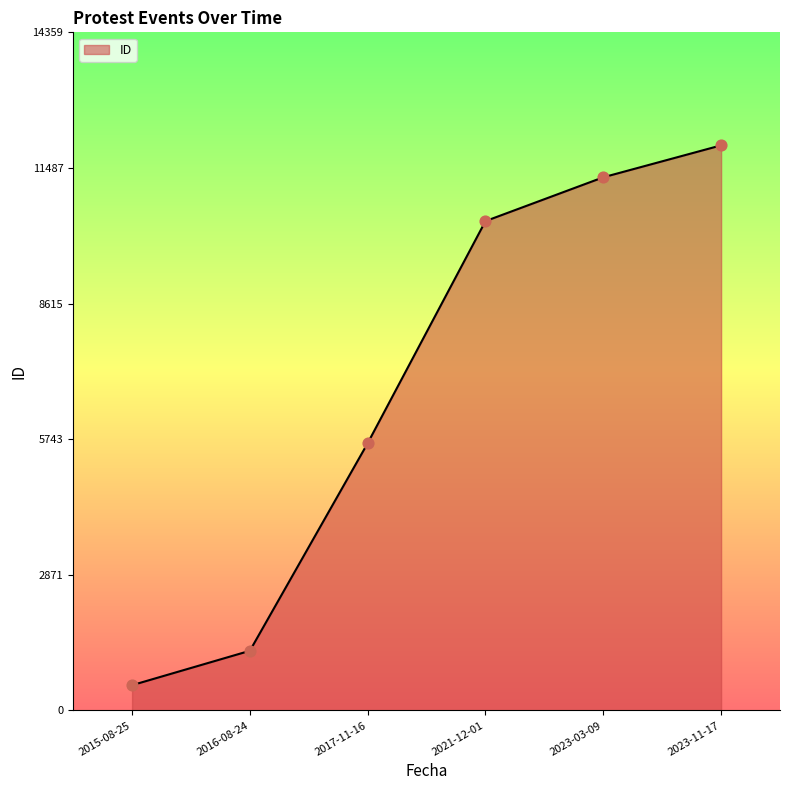

What is the ratio of the value at 2015-08-25 to the value at 2017-11-16?

0.1